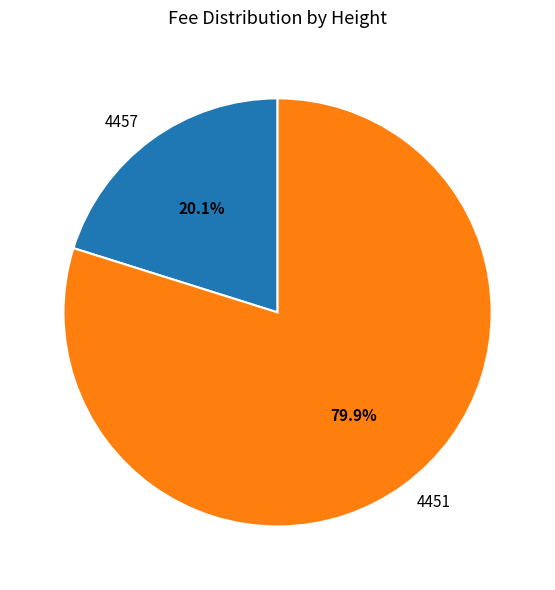

What is the smallest slice in the pie chart?

4457